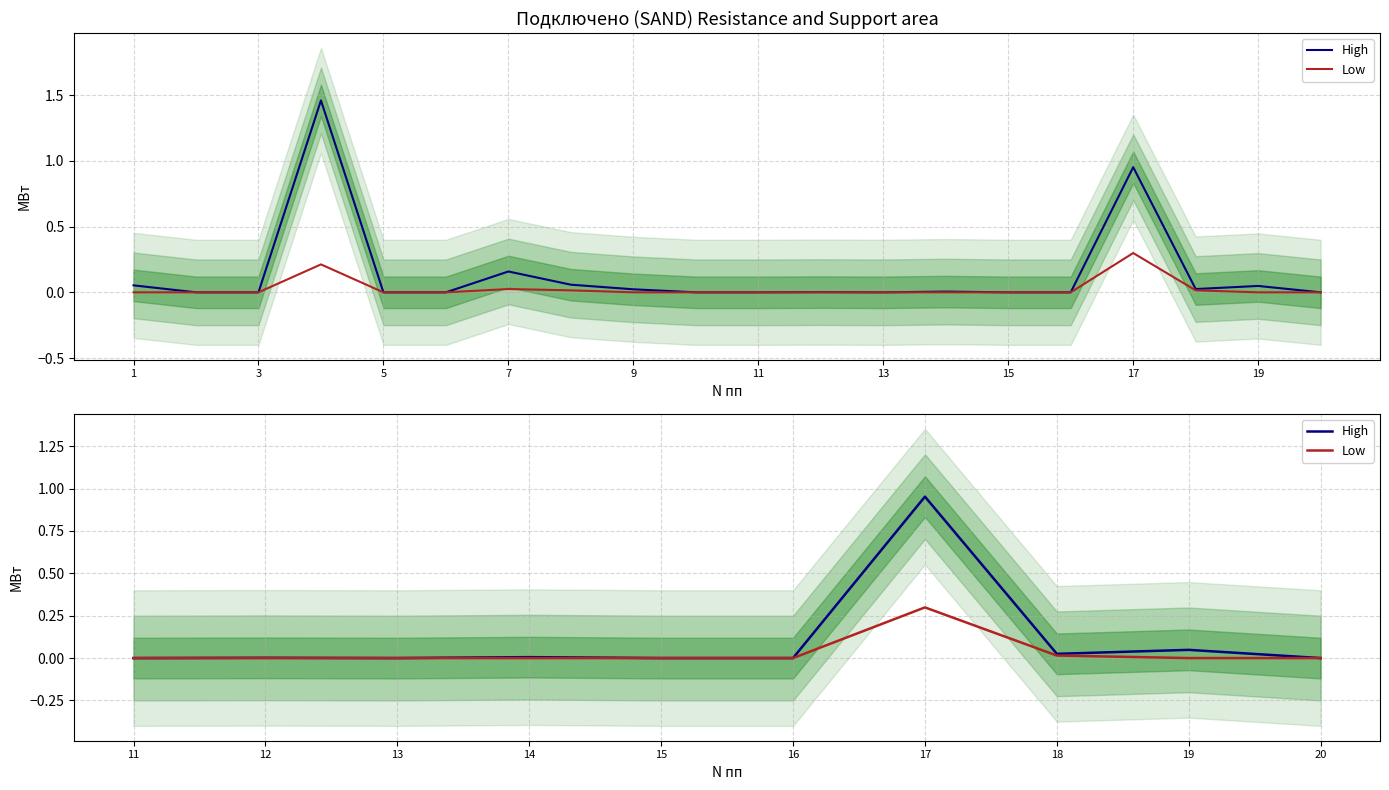

Does the chart have visible grid lines?

Yes